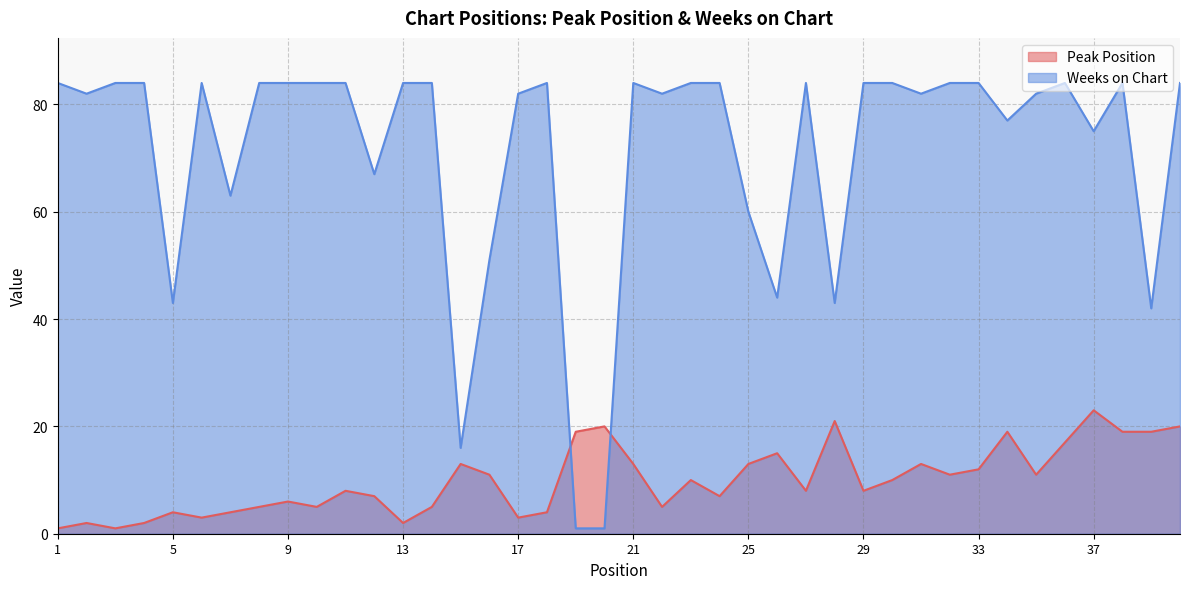

What is the sum of all Weeks on Chart values?

2841